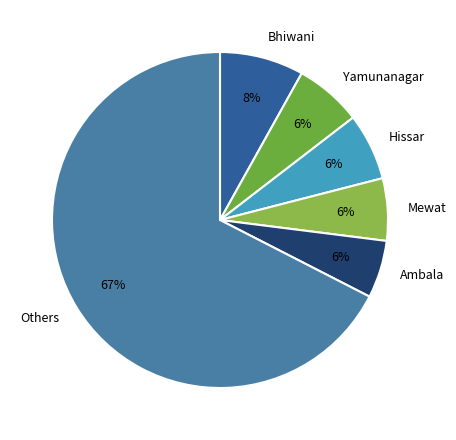

How many slices are in this pie chart?

6